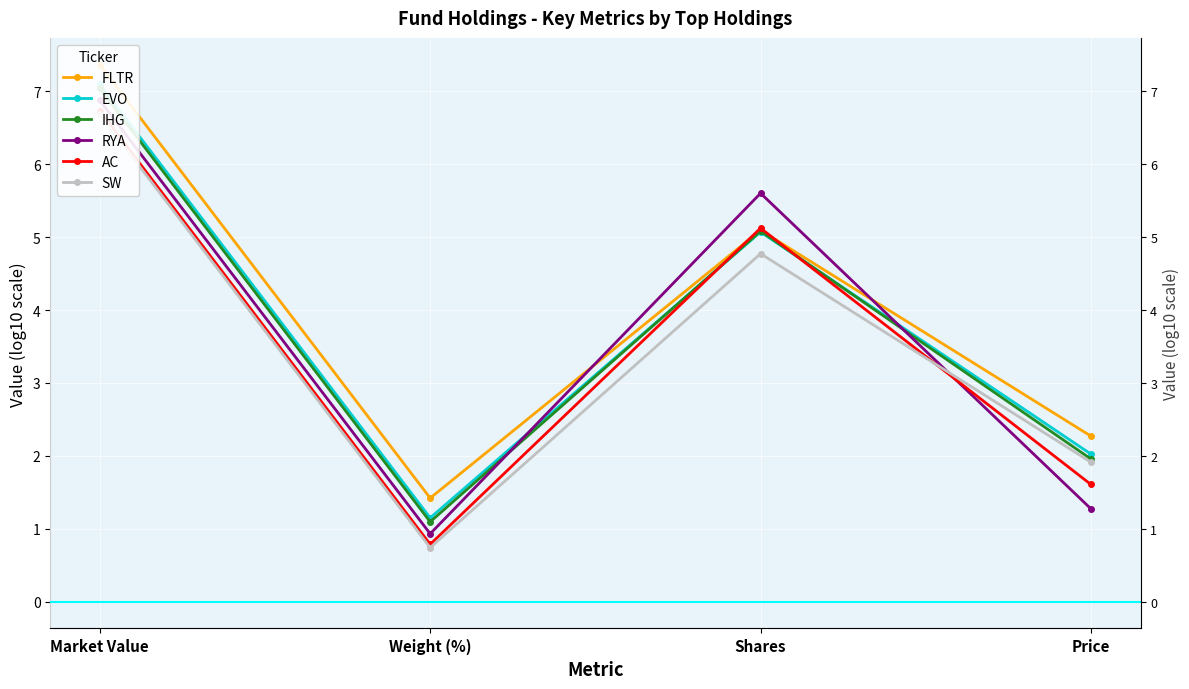

Which series changed the most between Market Value and Weight (%)?

SW